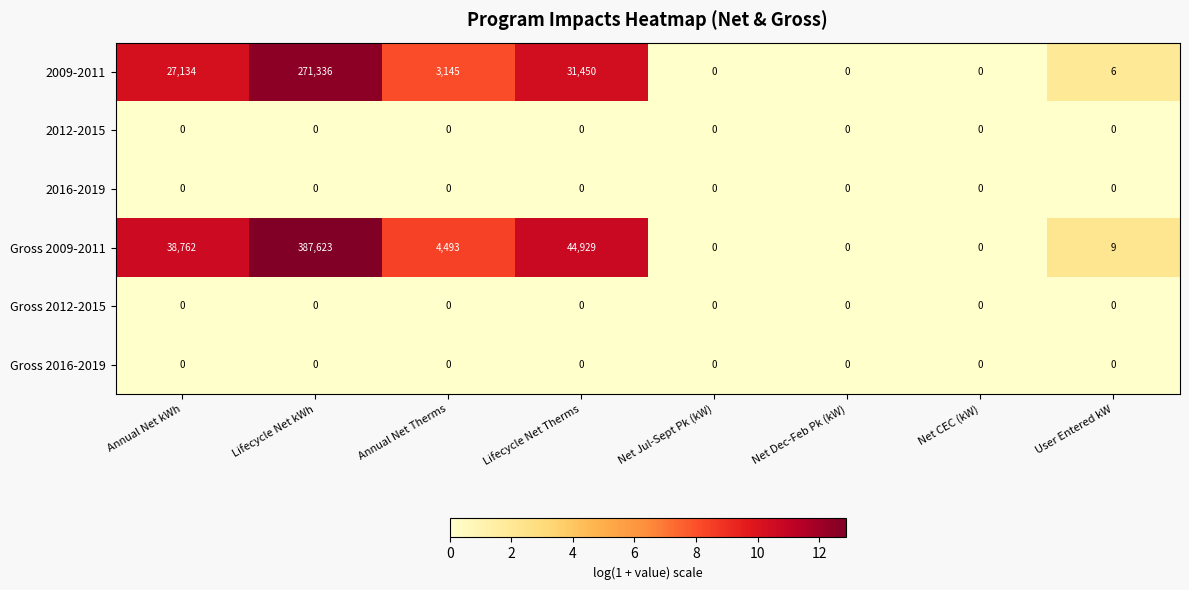

The value of 2012-2015 at Annual Net kWh is 0. True or false?

True